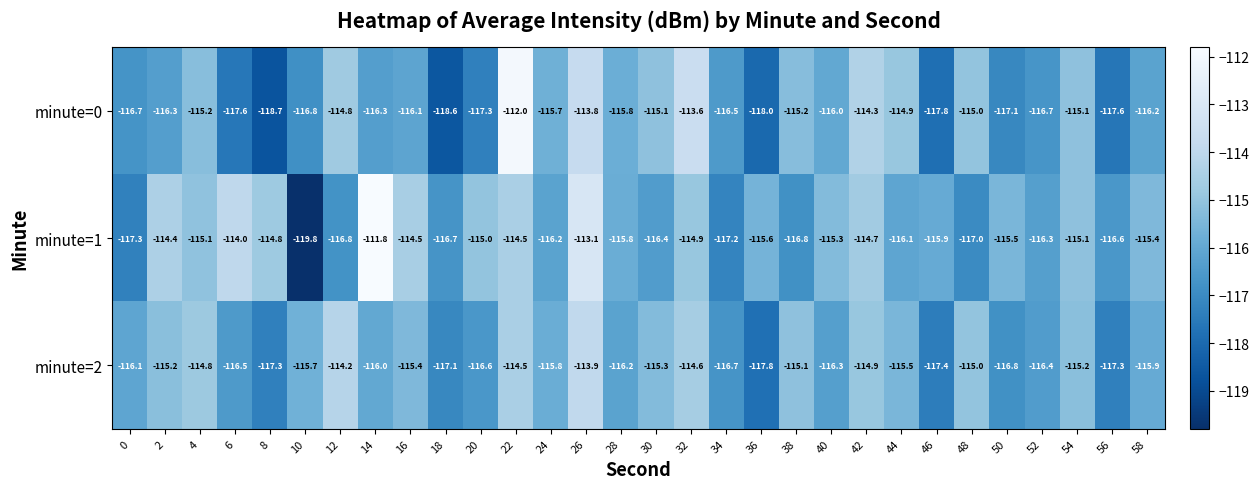

True or false: minute=1 has a value of -114.0 at 6.

True